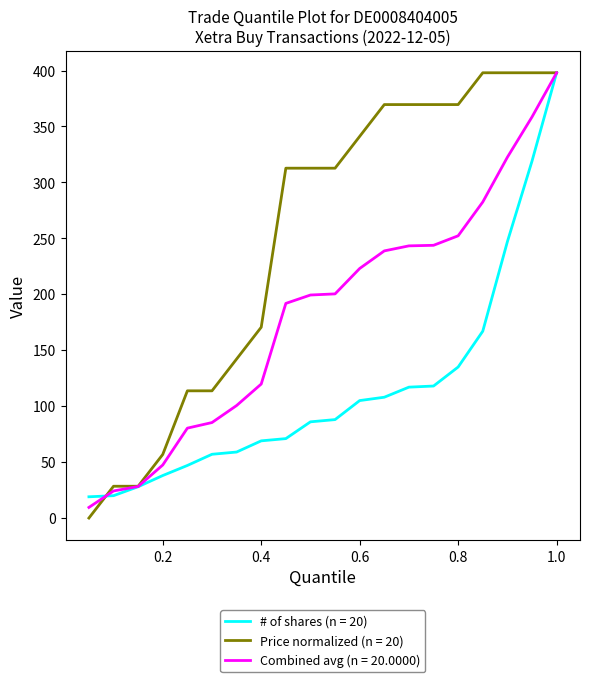

Rank the series by their average value, from lowest to highest.

# of shares (n = 20), Combined avg (n = 20.0000), Price normalized (n = 20)